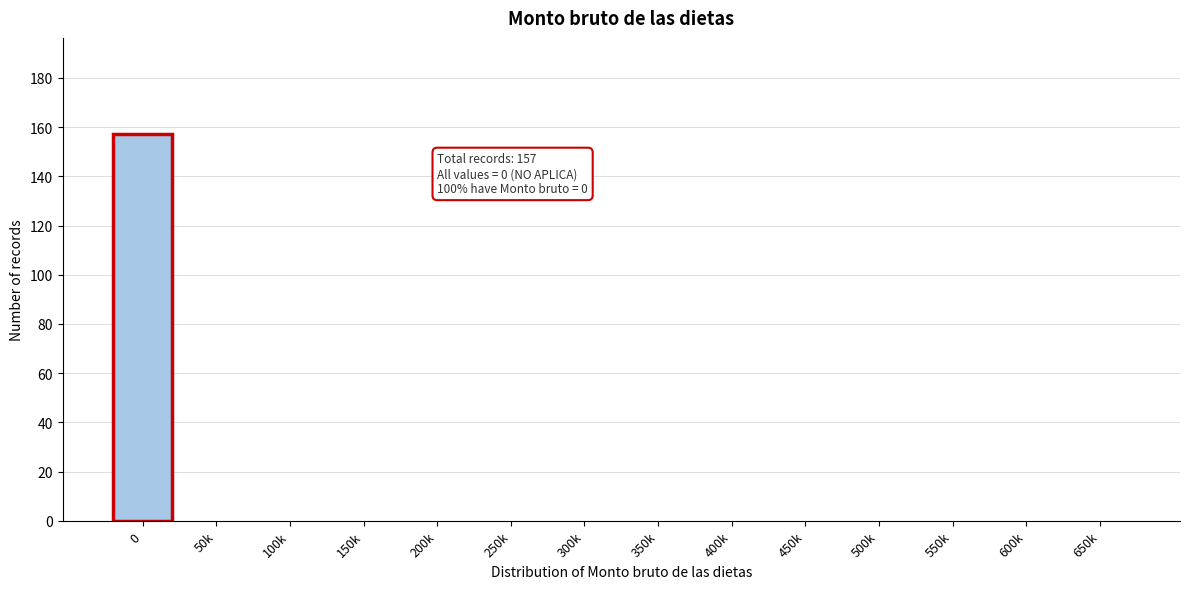

Reading left to right, extract all data points from this chart.

0=157	50k=0	100k=0	150k=0	200k=0	250k=0	300k=0	350k=0	400k=0	450k=0	500k=0	550k=0	600k=0	650k=0